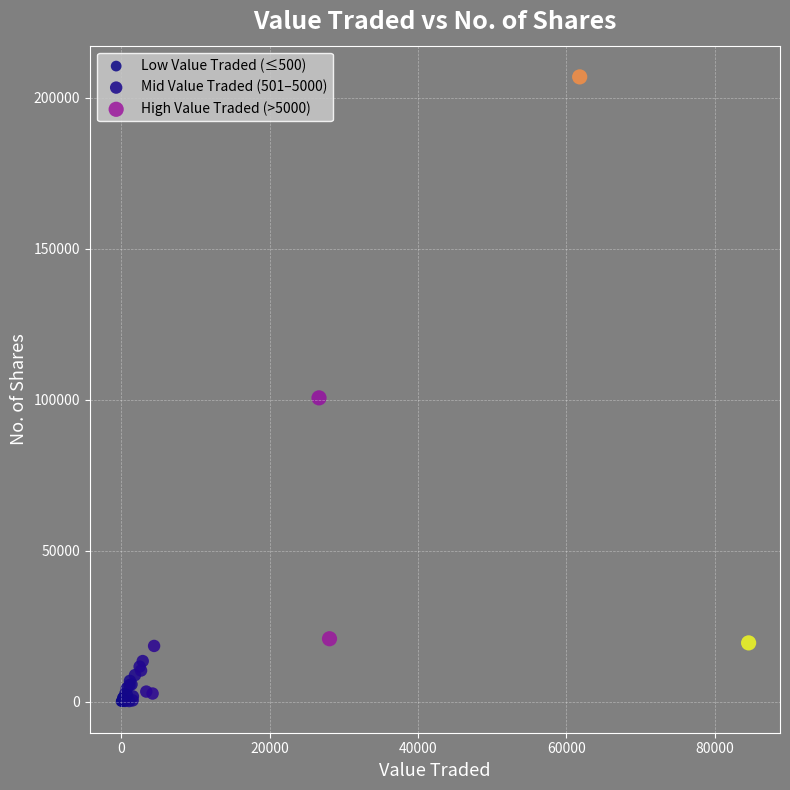

Which series has the largest Y range (max minus min)?

High Value Traded (>5000)